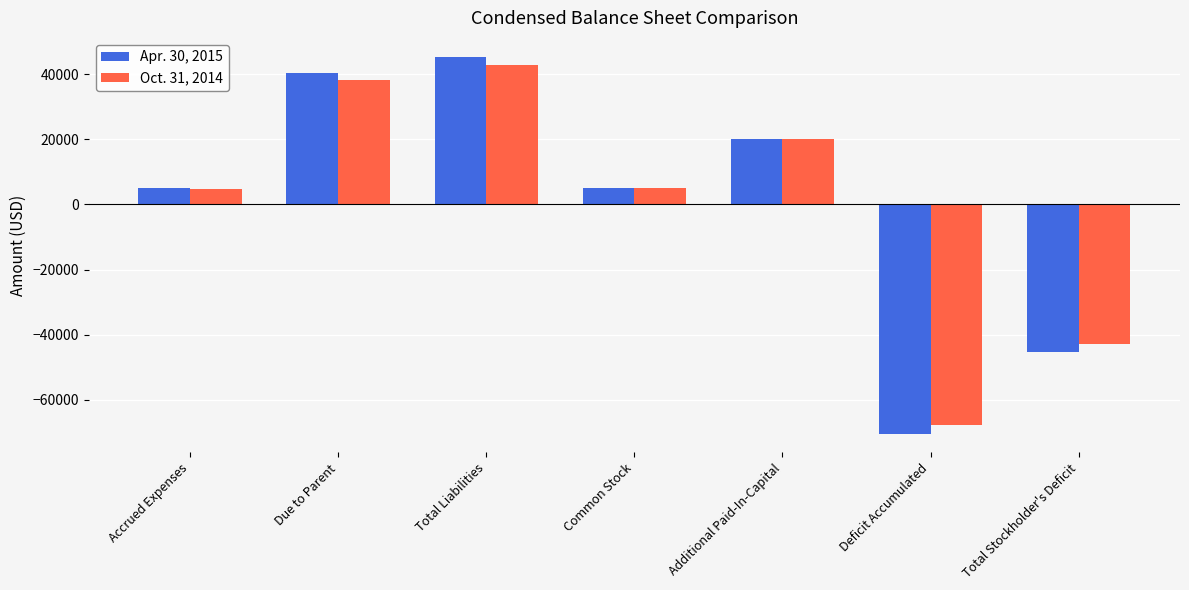

List the series in order of their peak value, highest first.

Apr. 30, 2015, Oct. 31, 2014